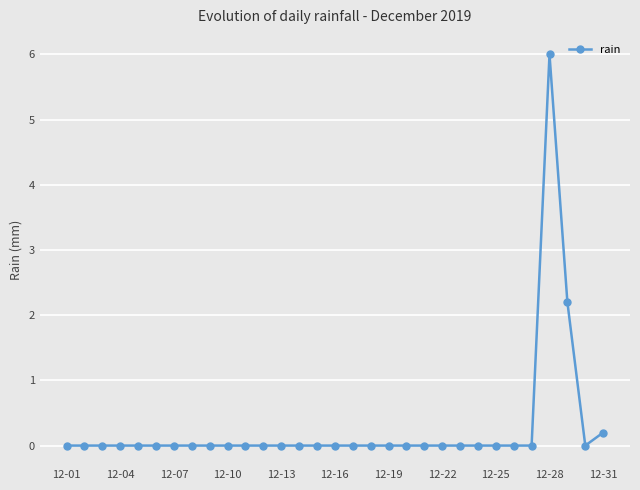

What is the greatest value displayed?

6.0